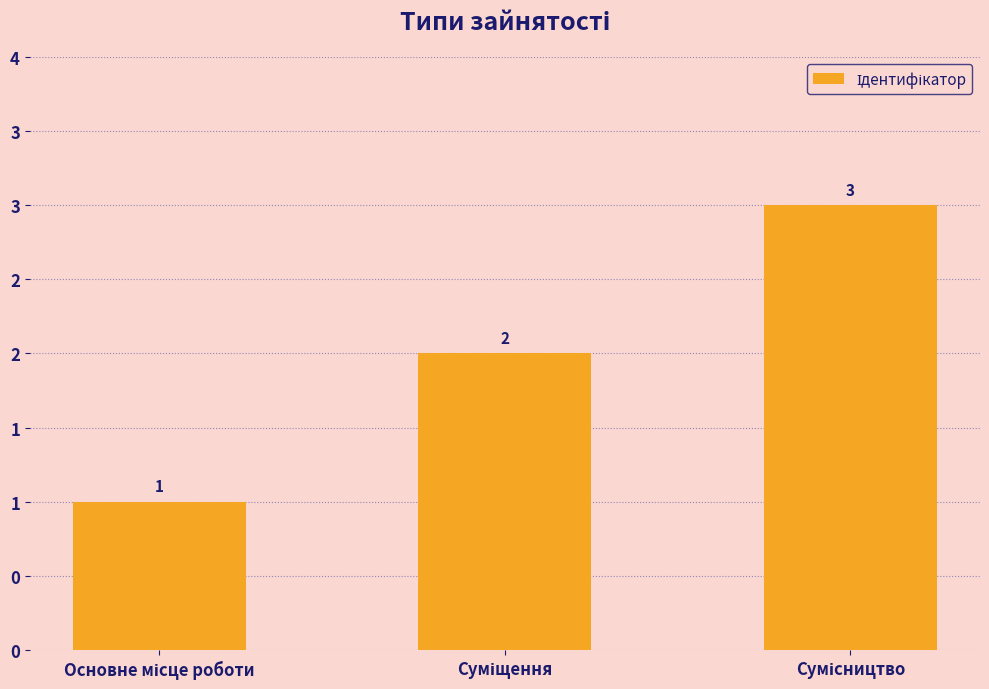

Are the bars horizontal?

No